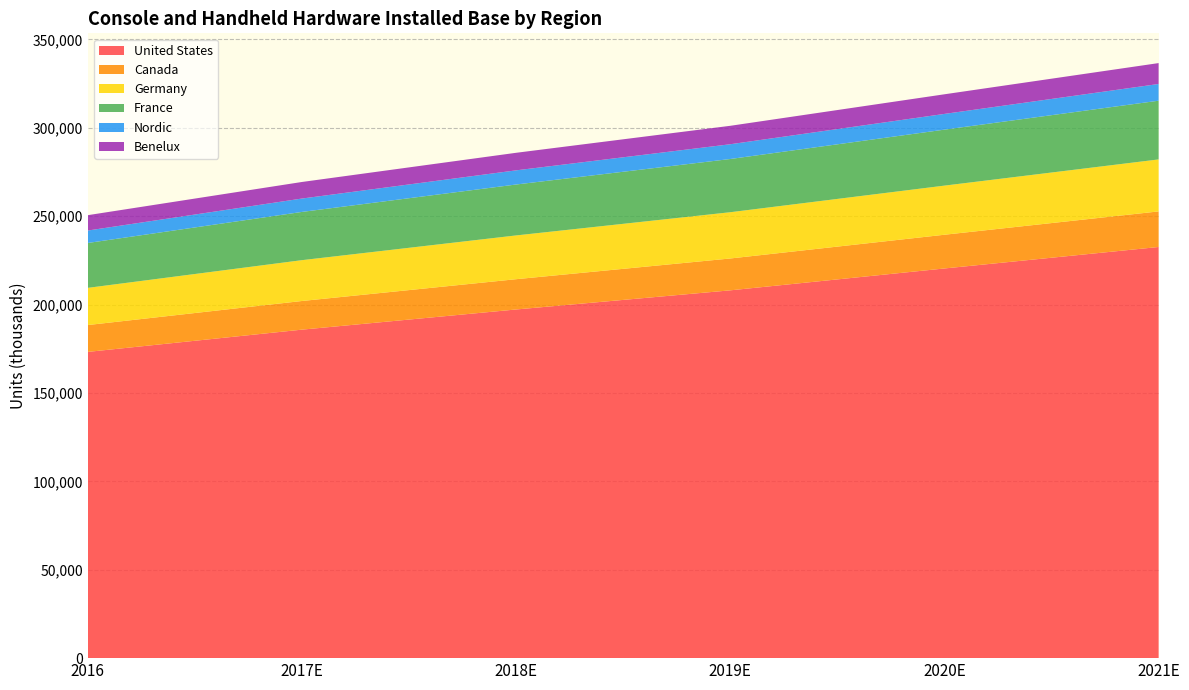

Reading left to right, list all the values displayed in this chart.

United States: 2016=173250	2017E=185840	2018E=197250	2019E=208080	2020E=220450	2021E=232600
Canada: 2016=15190	2017E=16210	2018E=17130	2019E=18020	2020E=19080	2021E=20130
Germany: 2016=21040	2017E=23100	2018E=24760	2019E=26170	2020E=27790	2021E=29410
France: 2016=25390	2017E=27290	2018E=28810	2019E=30110	2020E=31670	2021E=33220
Nordic: 2016=7040	2017E=7570	2018E=8010	2019E=8350	2020E=8900	2021E=9460
Benelux: 2016=8690	2017E=9370	2018E=9930	2019E=10430	2020E=11100	2021E=11820